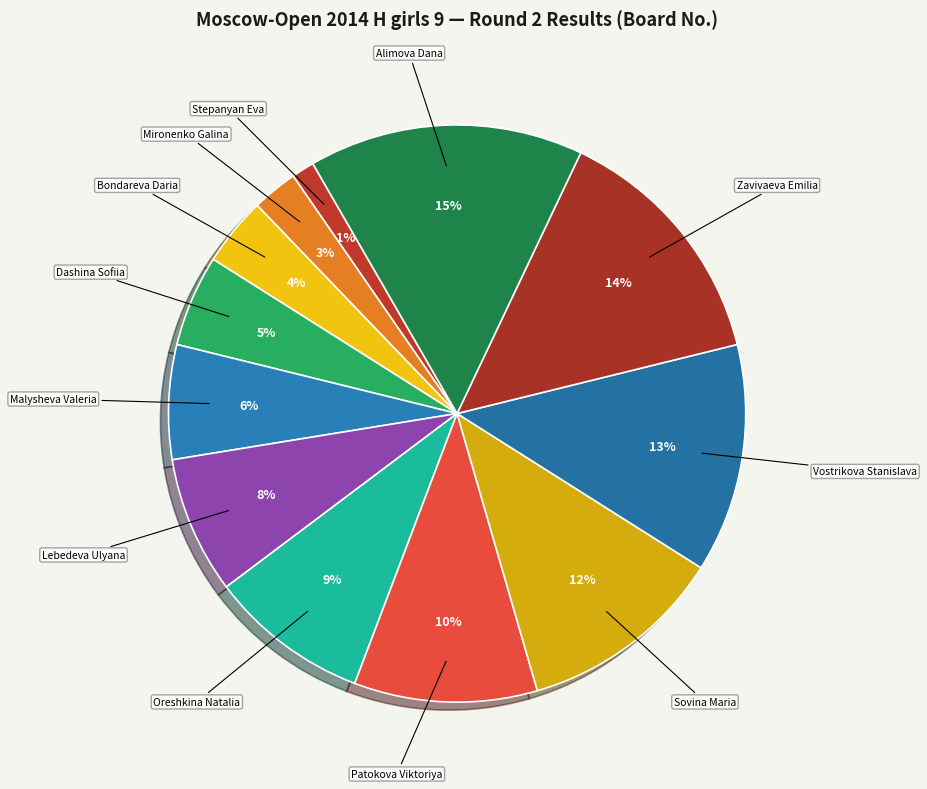

Do Lebedeva Ulyana and Dashina Sofiia together represent more than half of the pie?

No